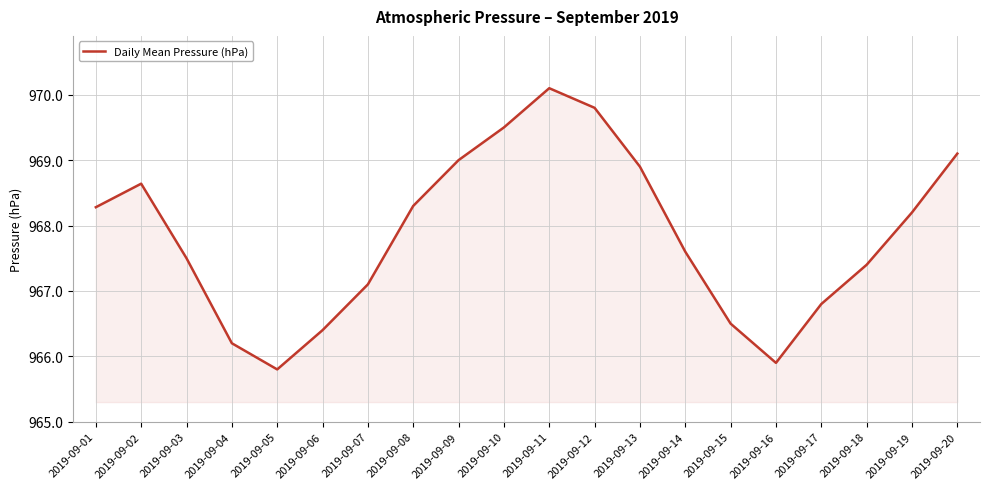

Is it true that the value at 2019-09-19 is 968.2?

True